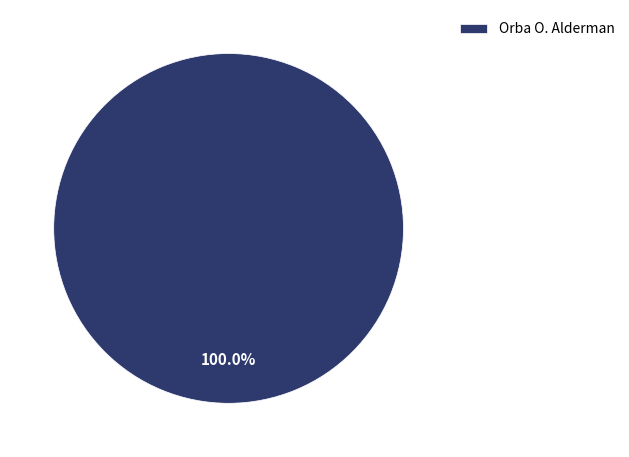

Count the number of slices in the pie.

1